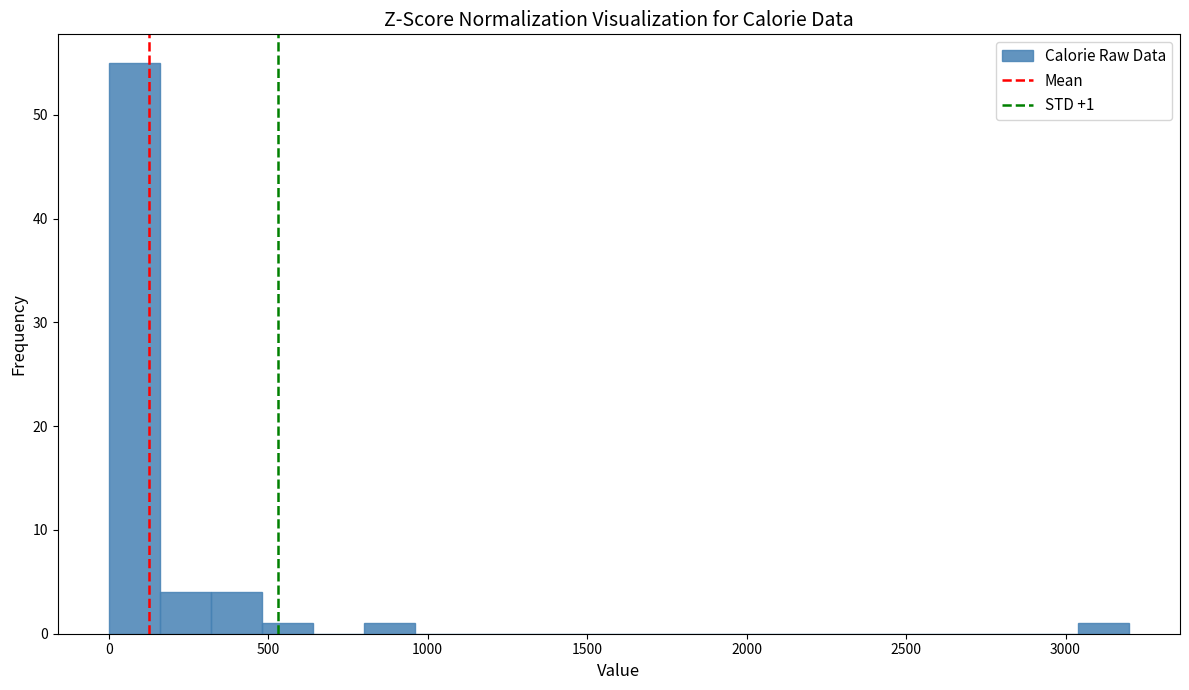

Read against the x-axis, roughly where is the centre of the tallest bar?

100